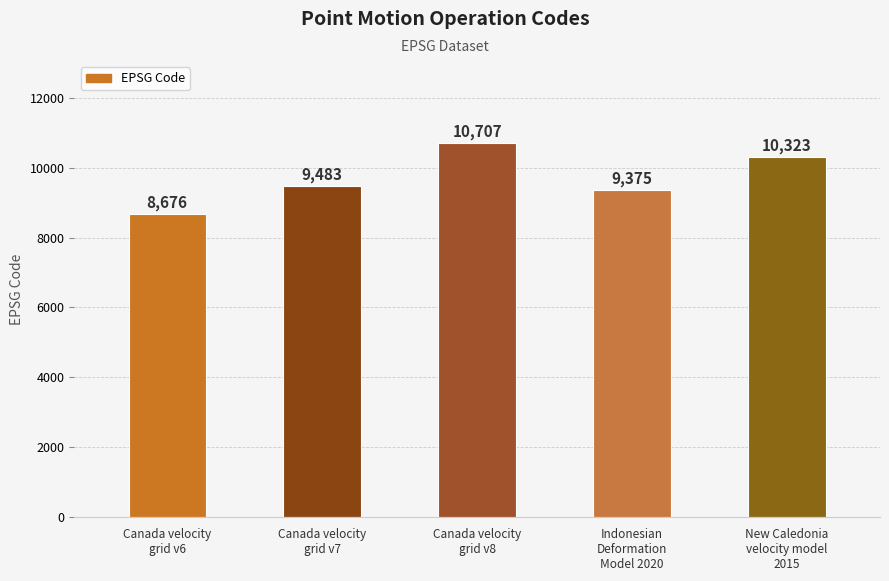

List the labels in order of value, smallest first.

Canada velocity
grid v6, Indonesian
Deformation
Model 2020, Canada velocity
grid v7, New Caledonia
velocity model
2015, Canada velocity
grid v8